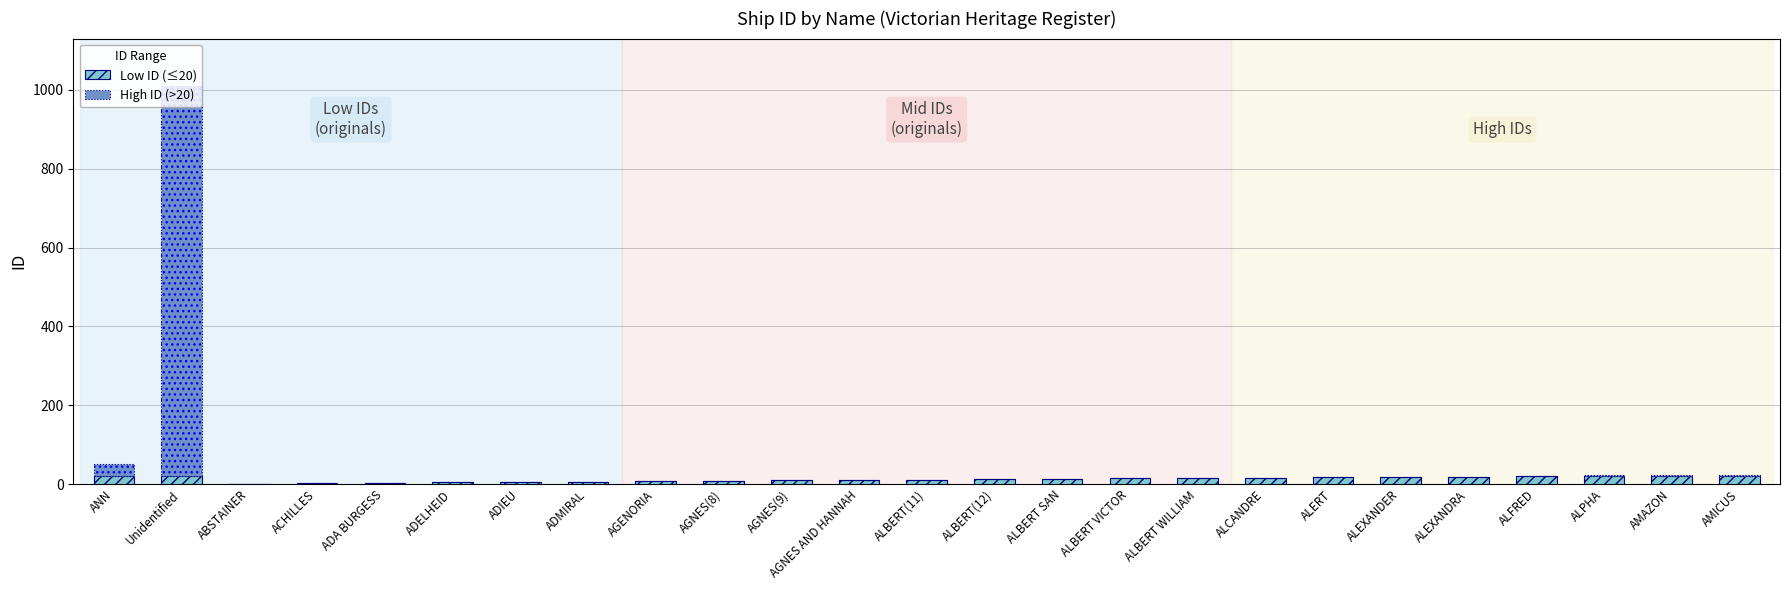

How many series are shown in this chart?

2